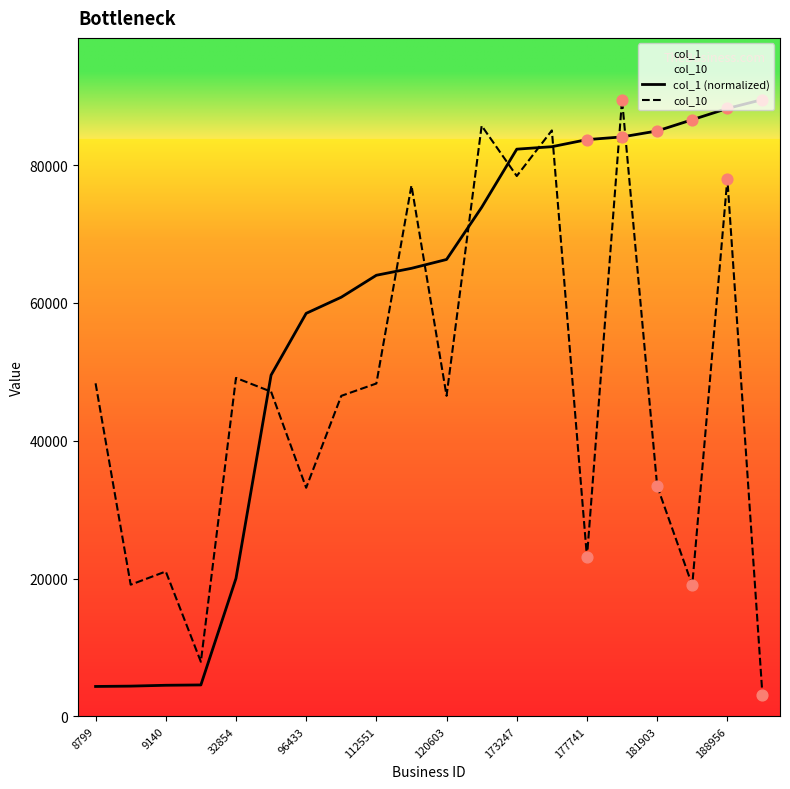

At how many categories does at least one series exceed 18245?

19